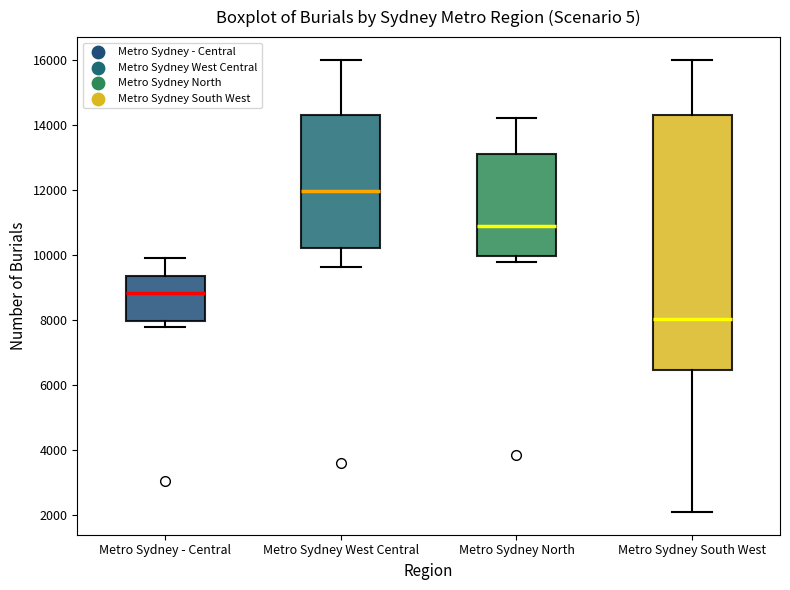

Reading left to right, transcribe this box plot: for each box, give where its median line is, the range the box spans, and where its two whiskers end, as read against the y-axis. The values are not printed on the chart, so give them approximately, as read against the axis.

Metro Sydney - Central: median 8800, box 8000 to 9400, whiskers 7800 to 9800
Metro Sydney West Central: median 12000, box 10200 to 14200, whiskers 9600 to 16000
Metro Sydney North: median 10800, box 10000 to 13000, whiskers 9800 to 14200
Metro Sydney South West: median 8000, box 6400 to 14200, whiskers 2000 to 16000